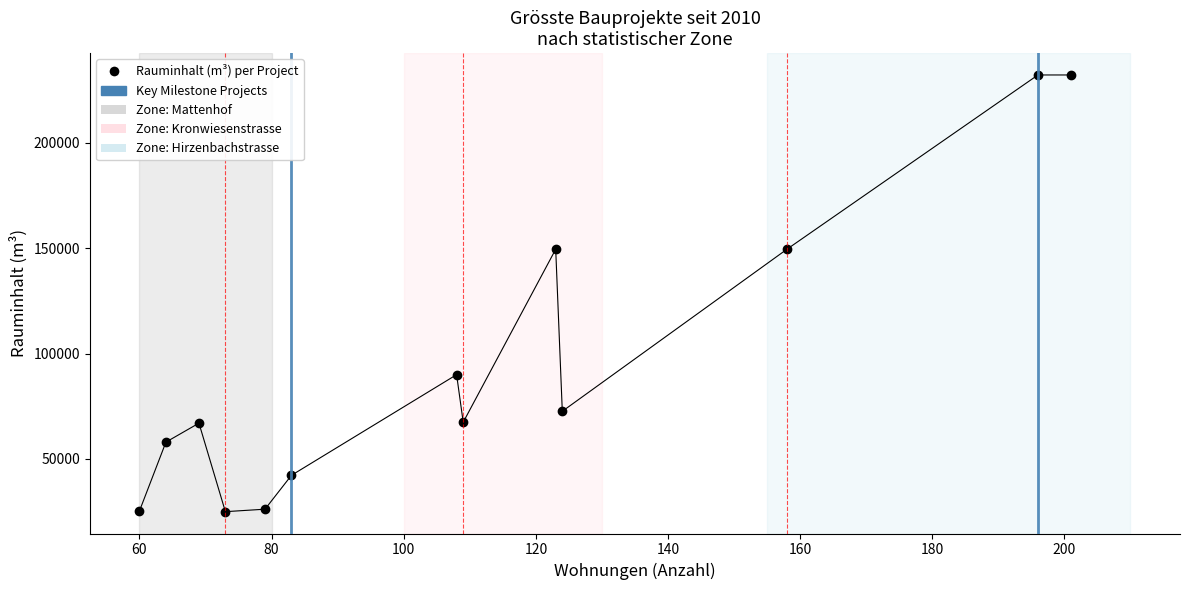

Where is the data nearest to the value 128600?

158